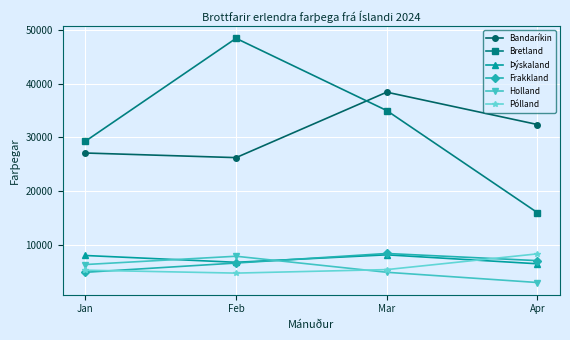

What is the difference between the highest and lowest values at Apr?

29369